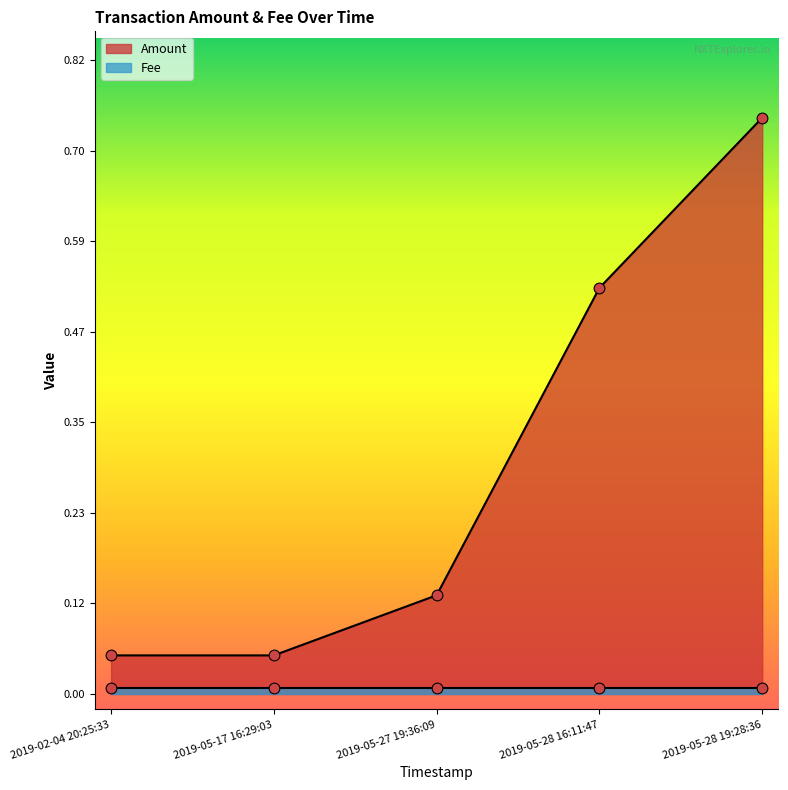

Between 2019-05-17 16:29:03 and 2019-05-27 19:36:09, which is larger?

2019-05-27 19:36:09